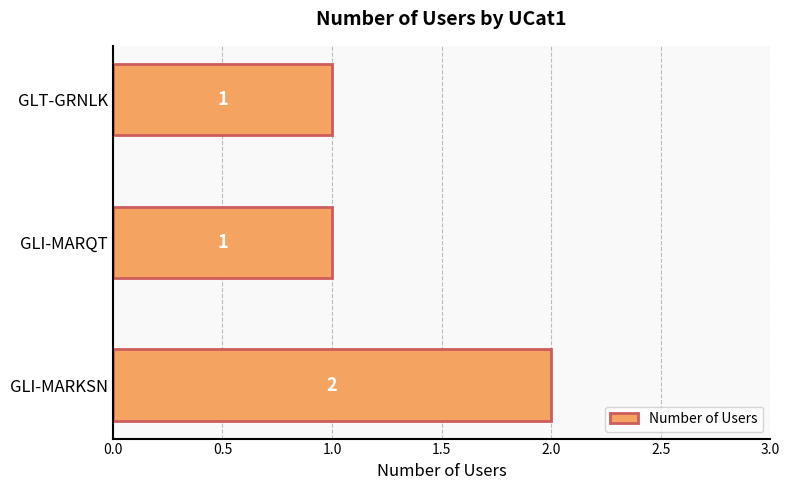

Between GLT-GRNLK and GLI-MARKSN, which is larger?

GLI-MARKSN